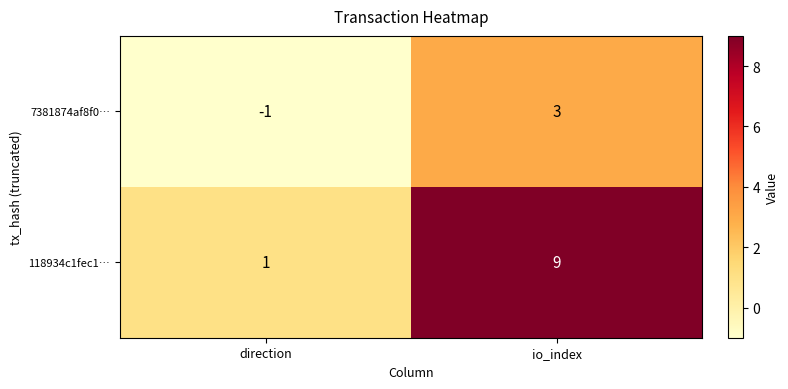

What is the difference between the 118934c1fec1… values at direction and io_index?

8